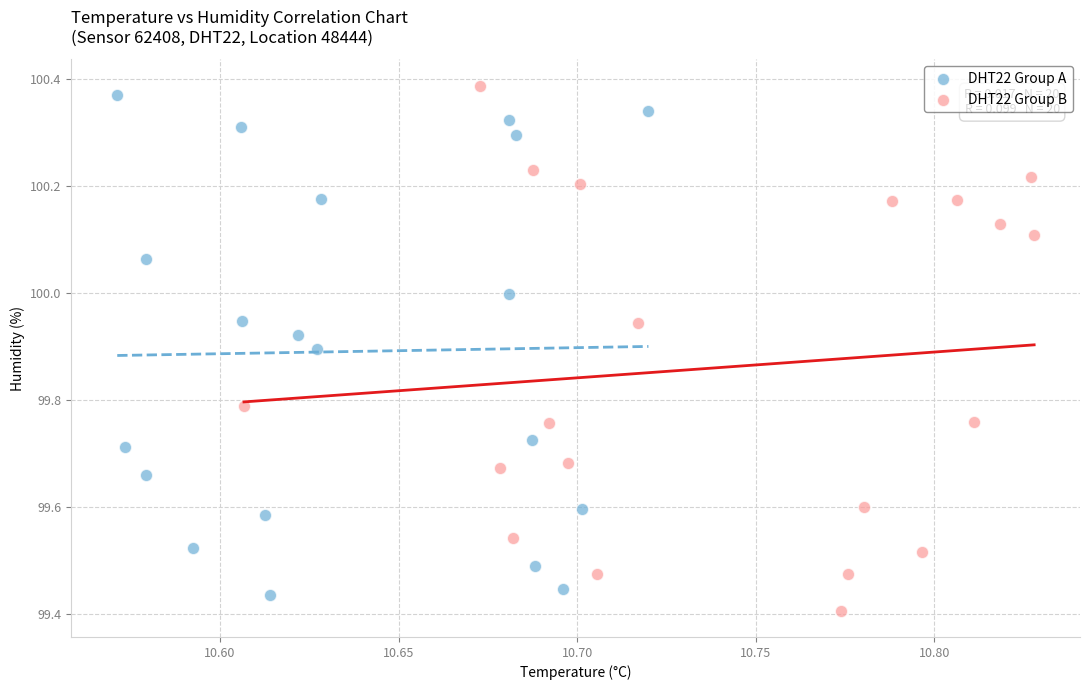

What are all the series names shown in the legend?

DHT22 Group A, DHT22 Group B